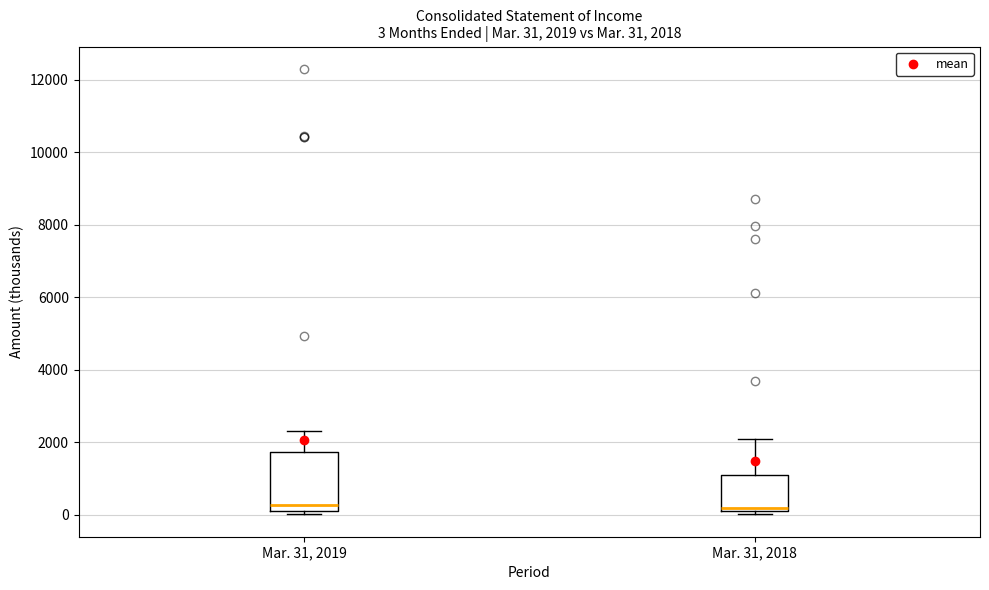

Comparing the boxes themselves (not the whiskers), which one is the tallest?

Mar. 31, 2019